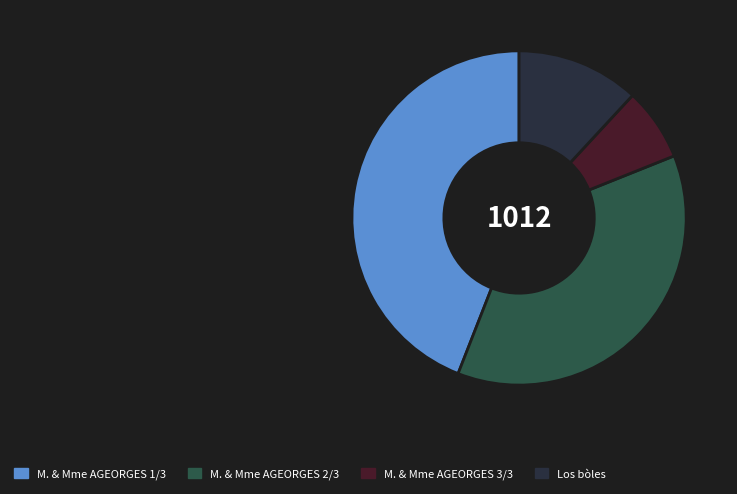

Does any single category account for the majority?

No